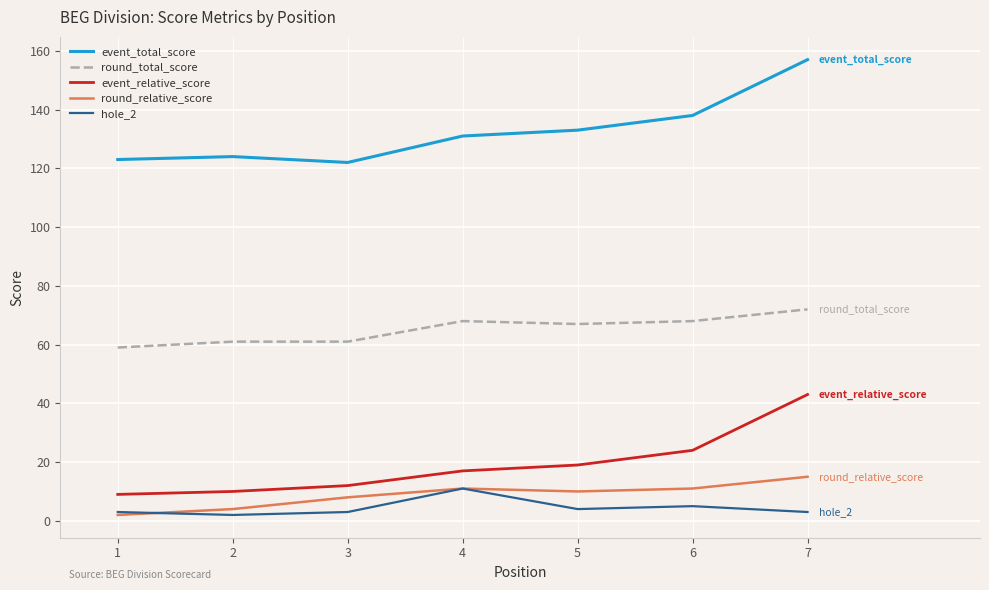

Is it true that round_relative_score equals 10 at 5?

True